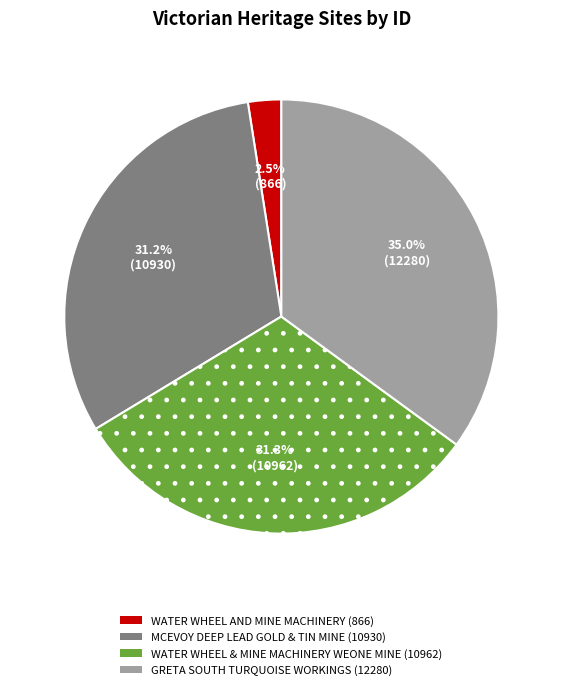

Is there a majority slice in this chart?

No